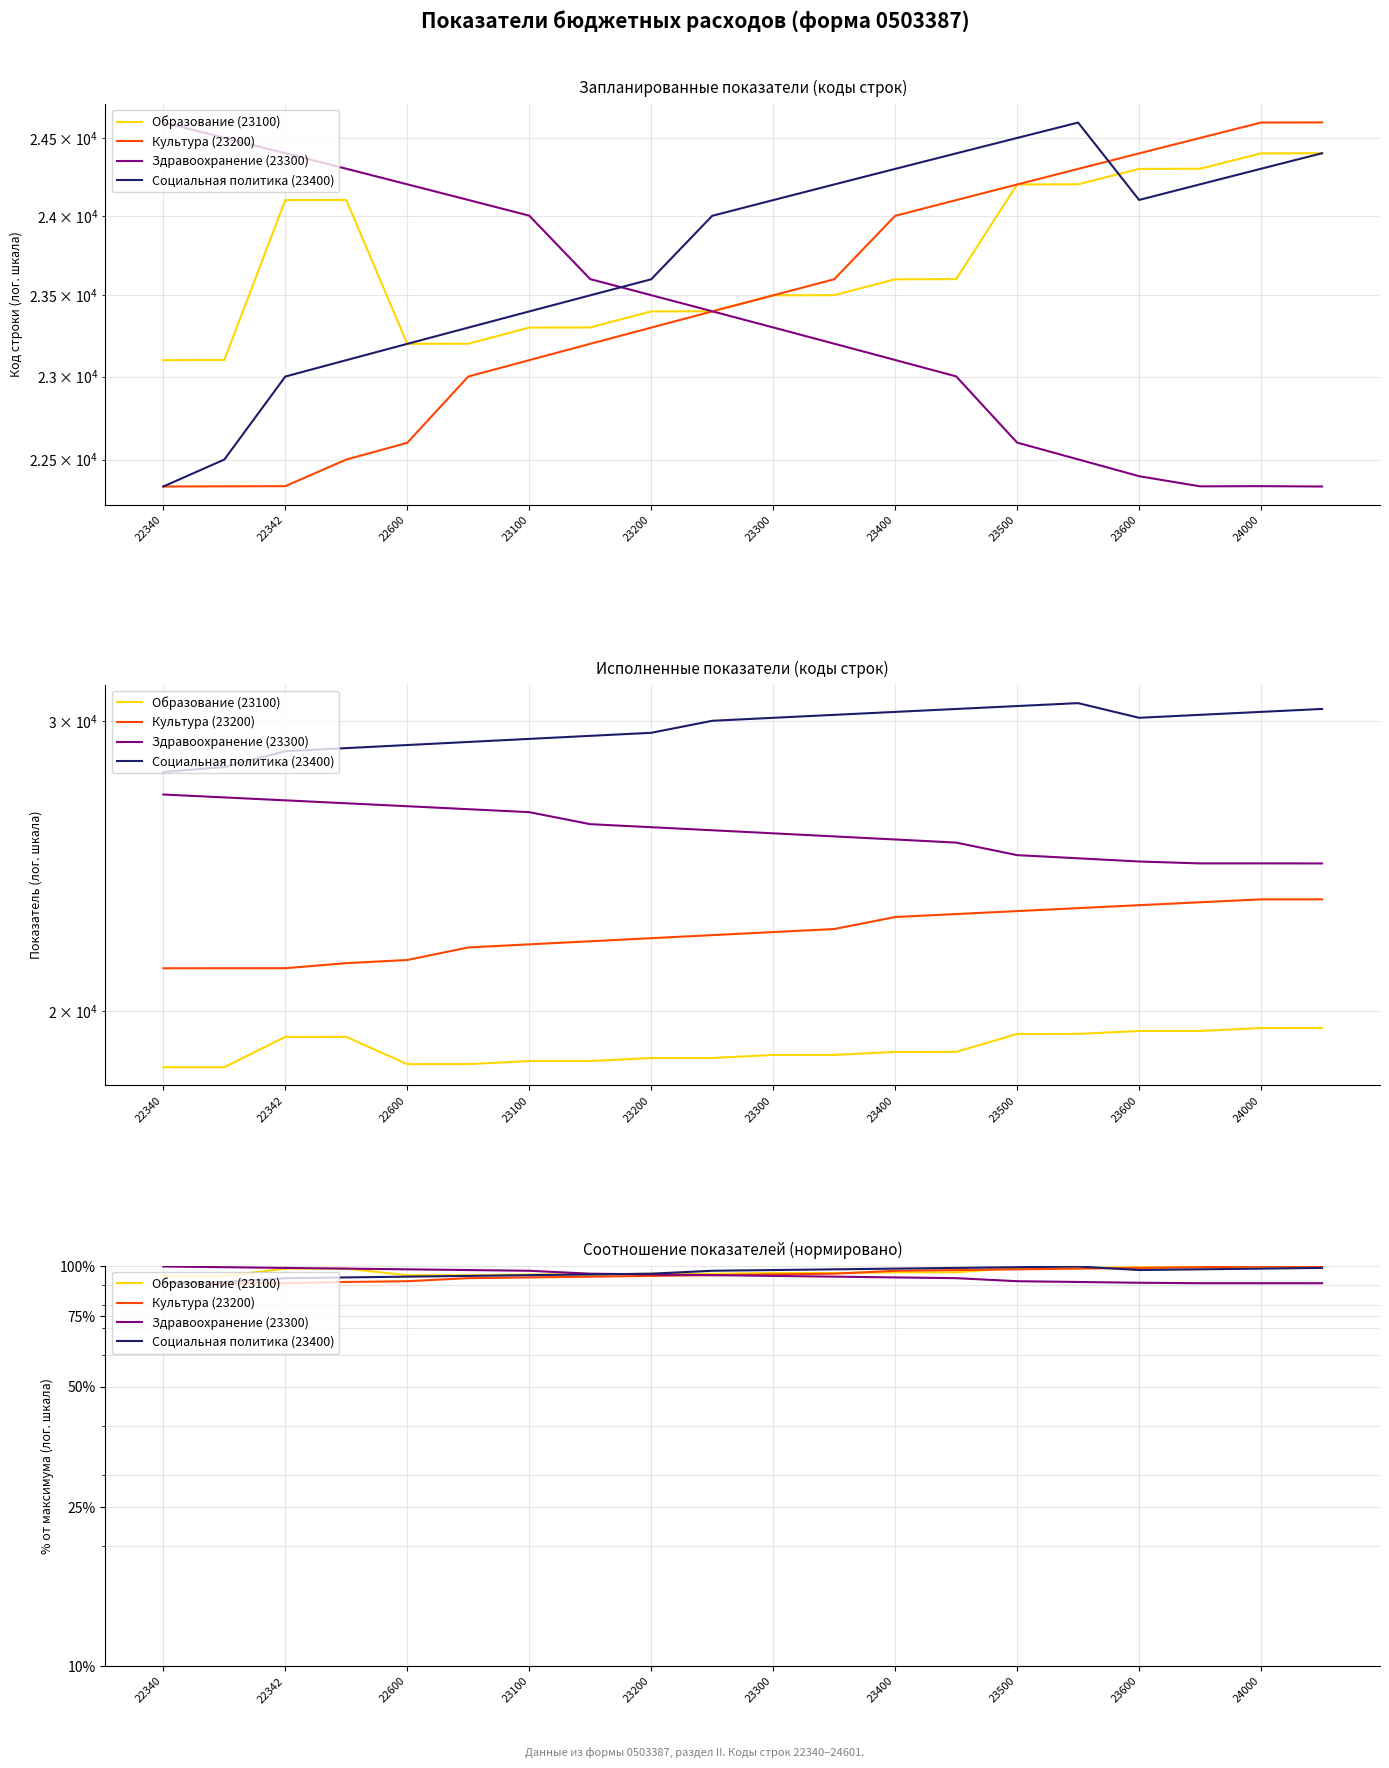

What is the total value across all series at 17?

388.4